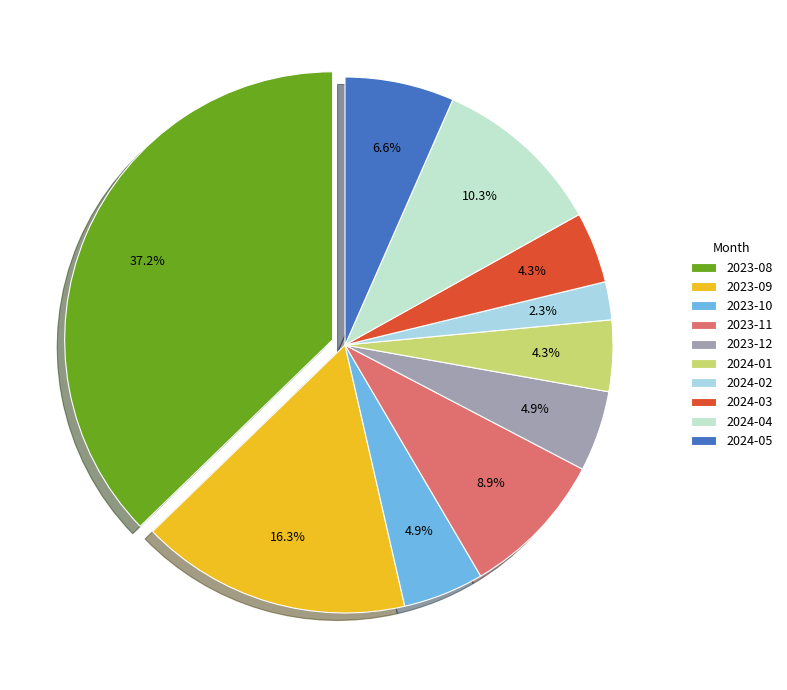

How many segments does this pie chart have?

10